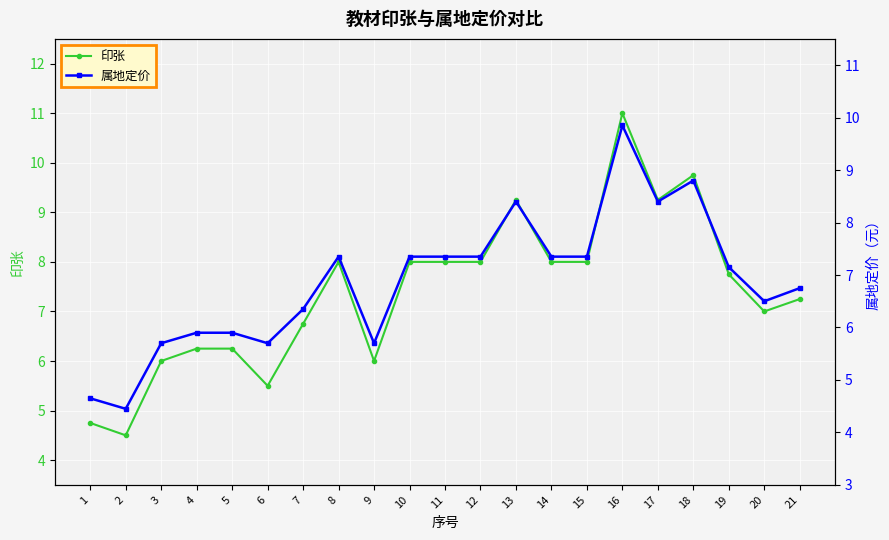

What is the value of the 印张 point at the 3rd from the left?

6.0